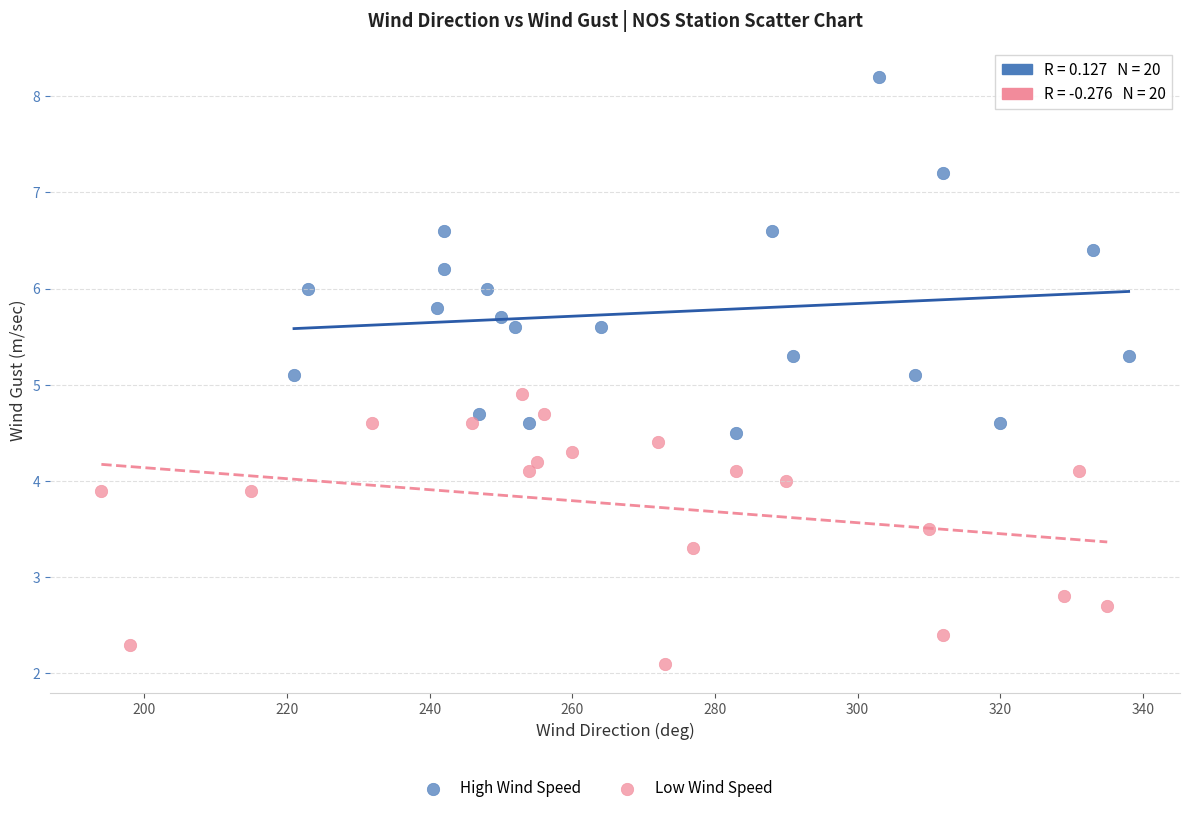

Which series contains the highest Y value?

High Wind Speed